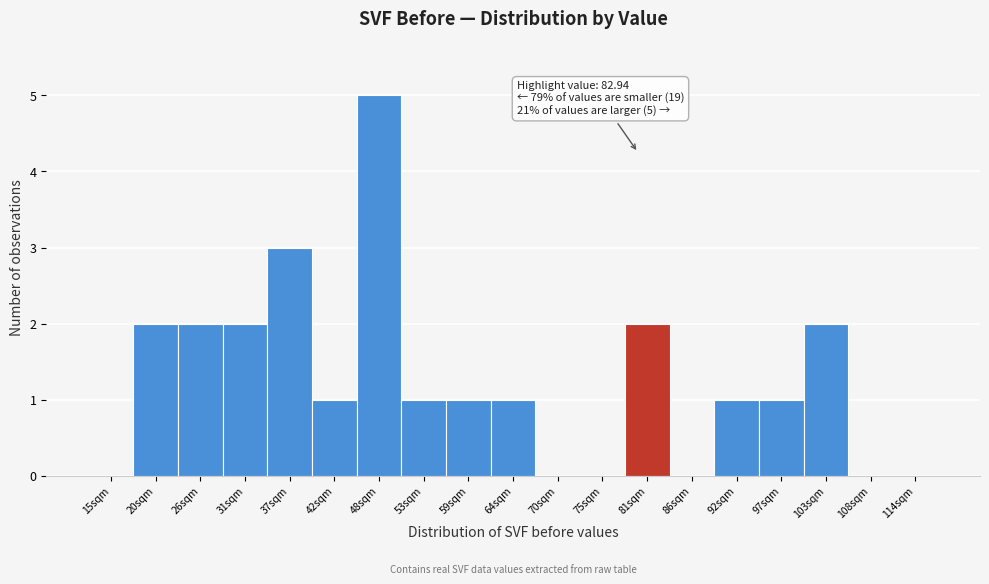

Reading right to left, transcribe all the data shown in this chart.

114sqm=0	108sqm=0	103sqm=2	97sqm=1	92sqm=1	86sqm=0	81sqm=2	75sqm=0	70sqm=0	64sqm=1	59sqm=1	53sqm=1	48sqm=5	42sqm=1	37sqm=3	31sqm=2	26sqm=2	20sqm=2	15sqm=0